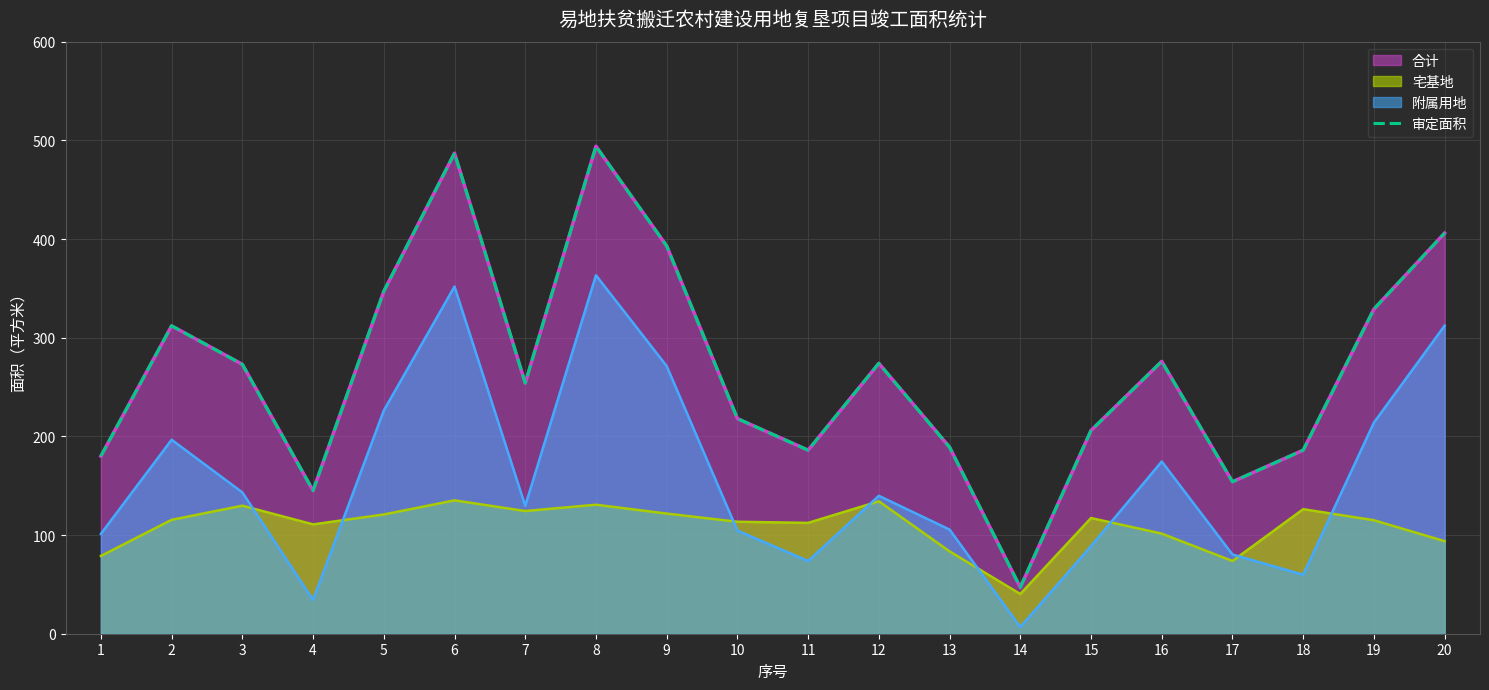

Approximately how many times larger is the value at 20 compared to 14?

8.6